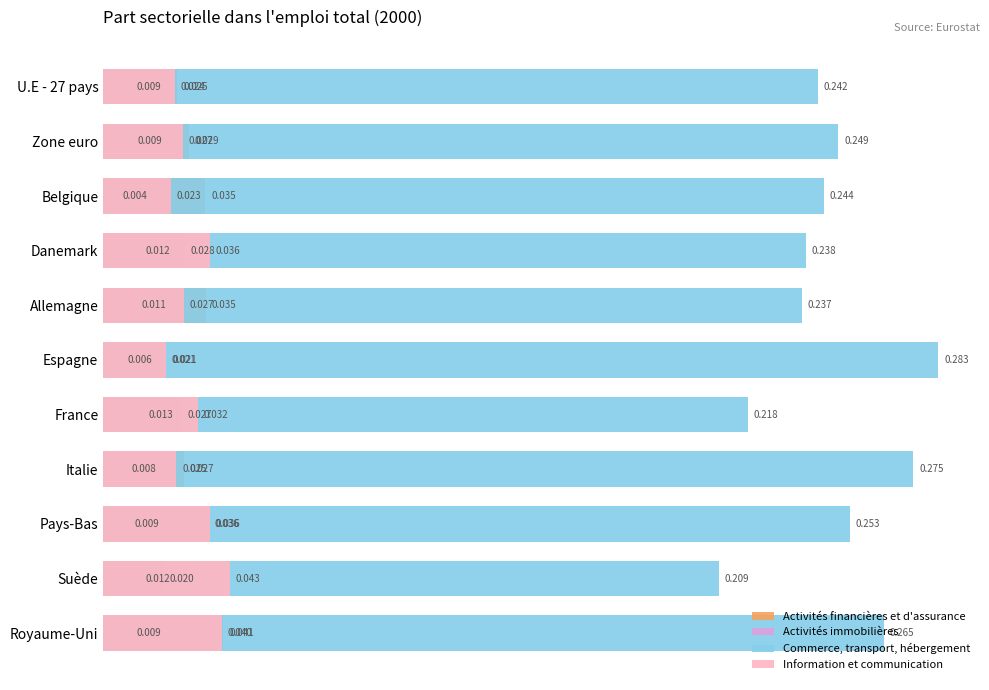

What is the difference between the highest and lowest values at Zone euro?

0.2